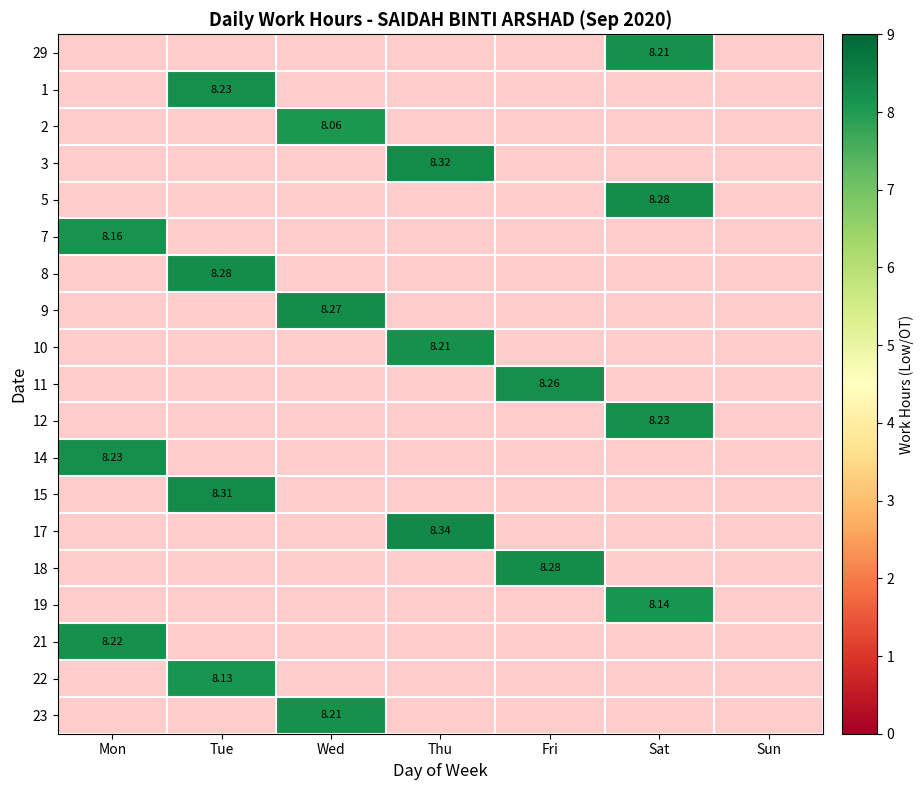

Is the value of 29 at Tue greater than the value of 8 at Fri?

No